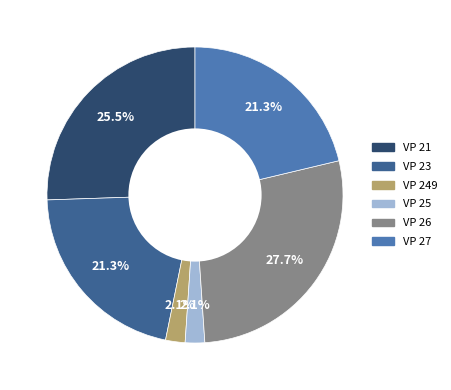

Which has a higher value, VP 21 or VP 26?

VP 26